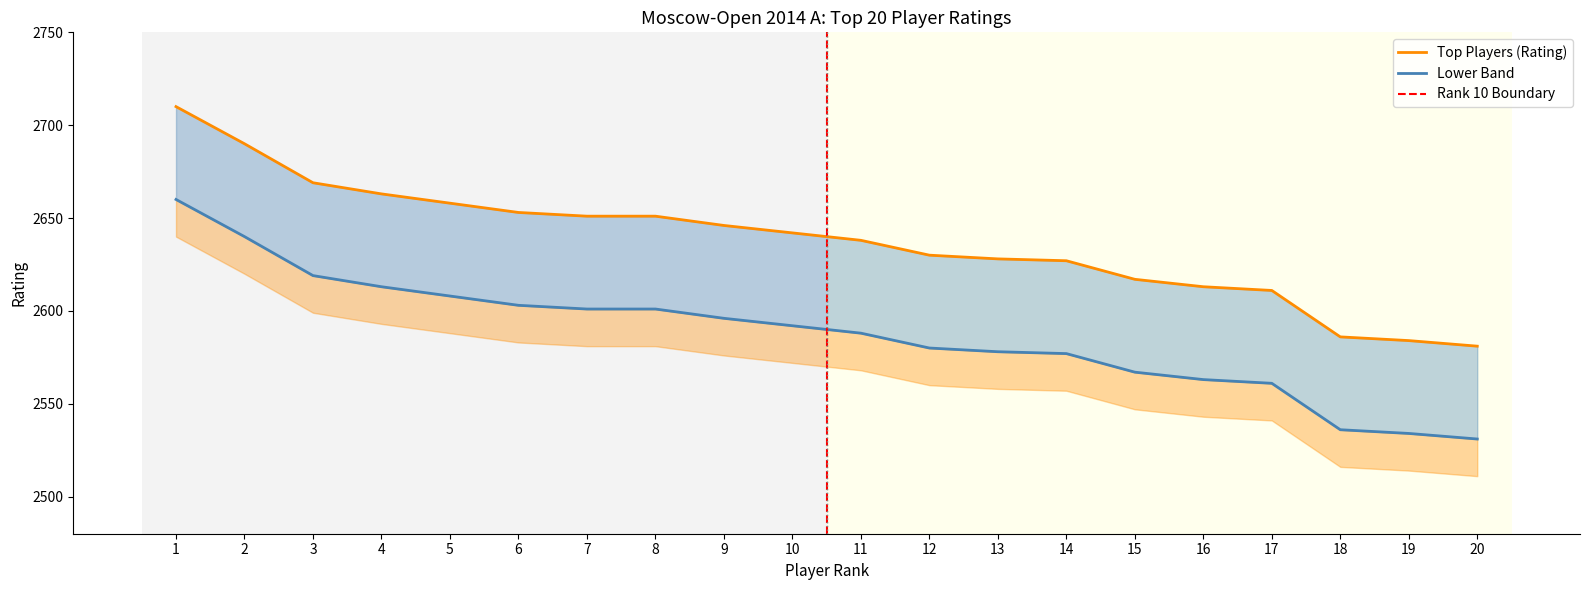

Which category has the lowest value across all series?

20